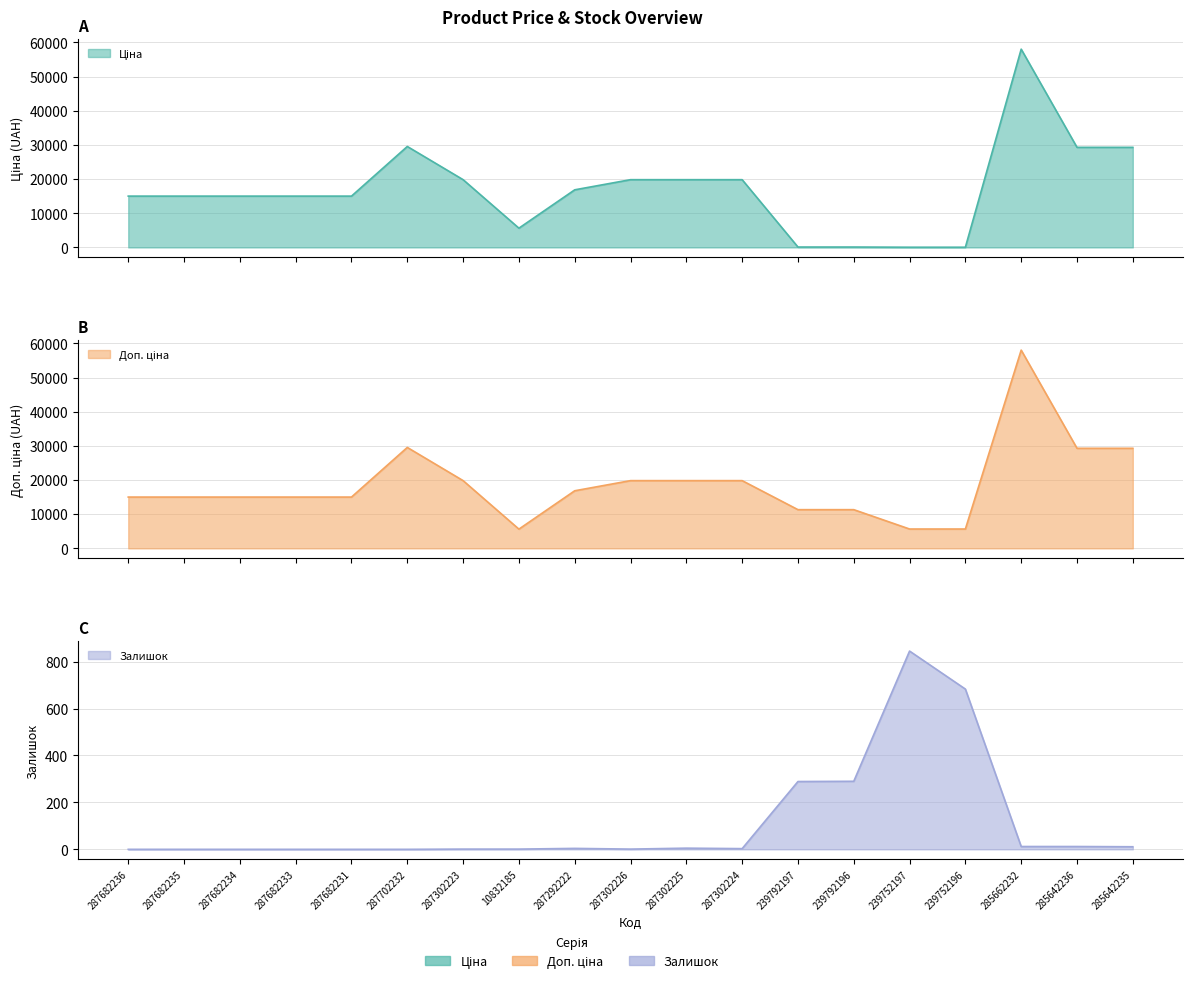

What is the difference between the maximum and second lowest values in the Залишок series?

845.0